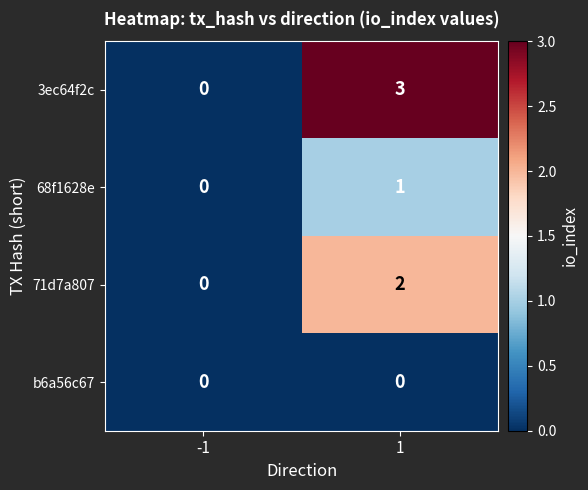

Reading right to left, what are all the values shown in this chart?

3ec64f2c: 3	0
68f1628e: 1	0
71d7a807: 2	0
b6a56c67: 0	0